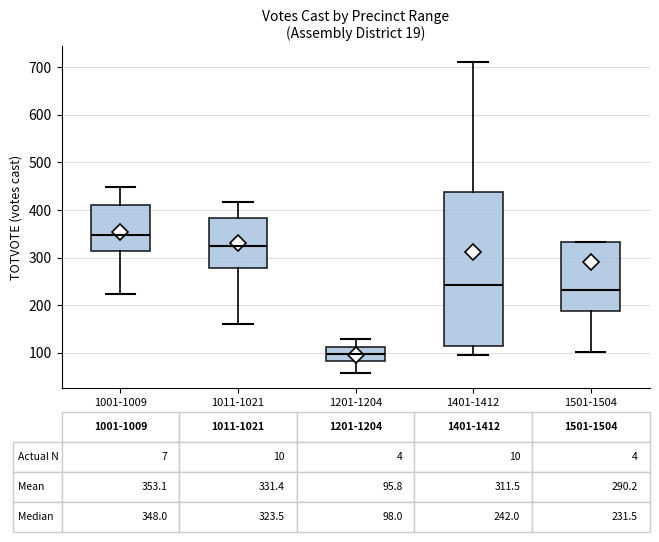

Comparing the boxes themselves (not the whiskers), which one is the tallest?

1401-1412